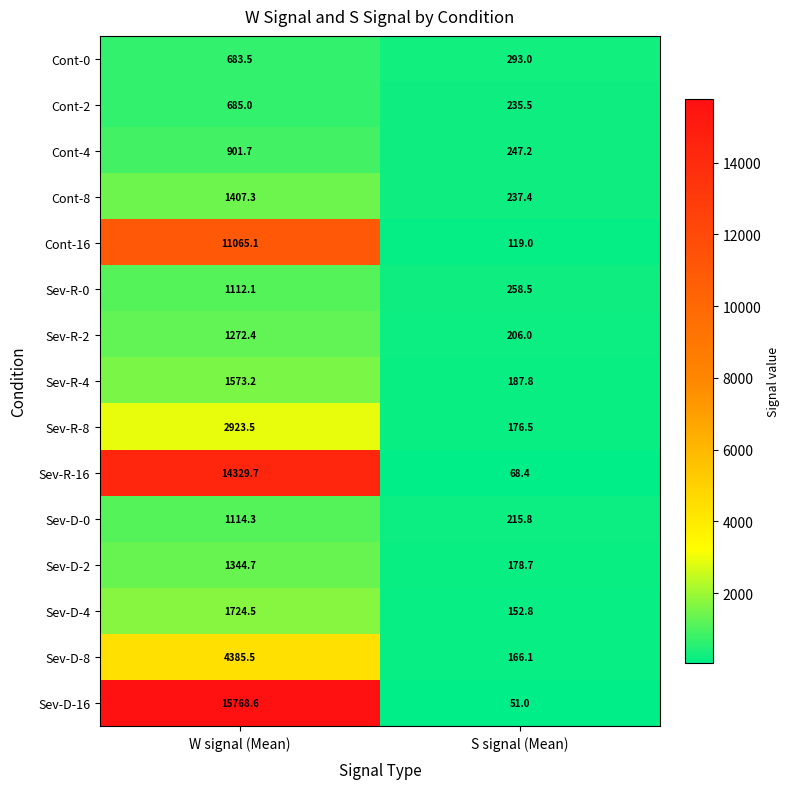

What is the sum of all Sev-R-4 values?

1761.0